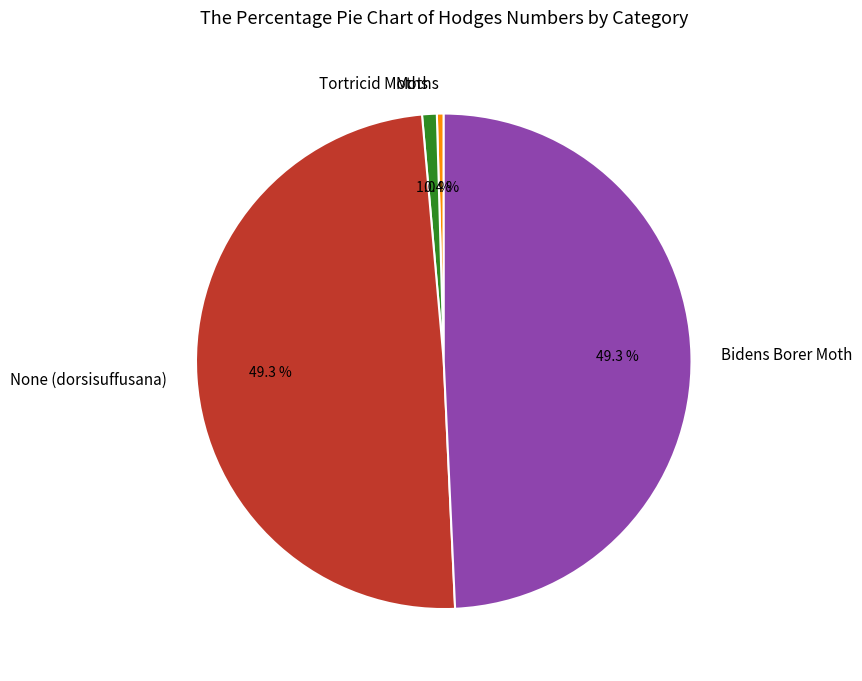

Is it true that Moths is 0% of the pie?

True